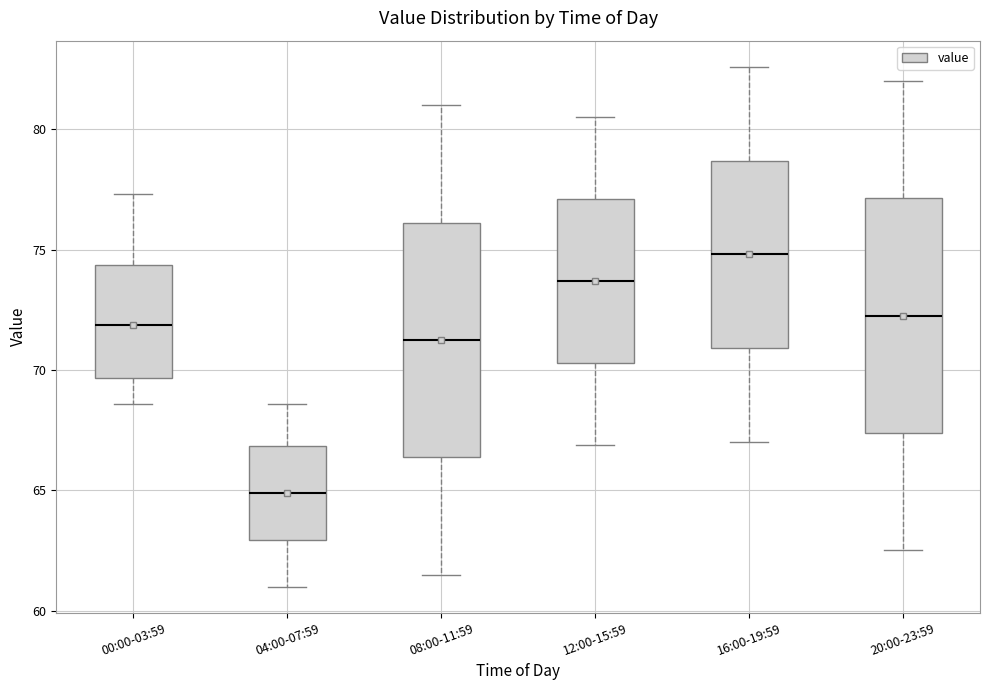

Where is the upper edge of the box for 16:00-19:59 on the y-axis? The values are not printed on the chart, so give them approximately, as read against the axis.

78.5